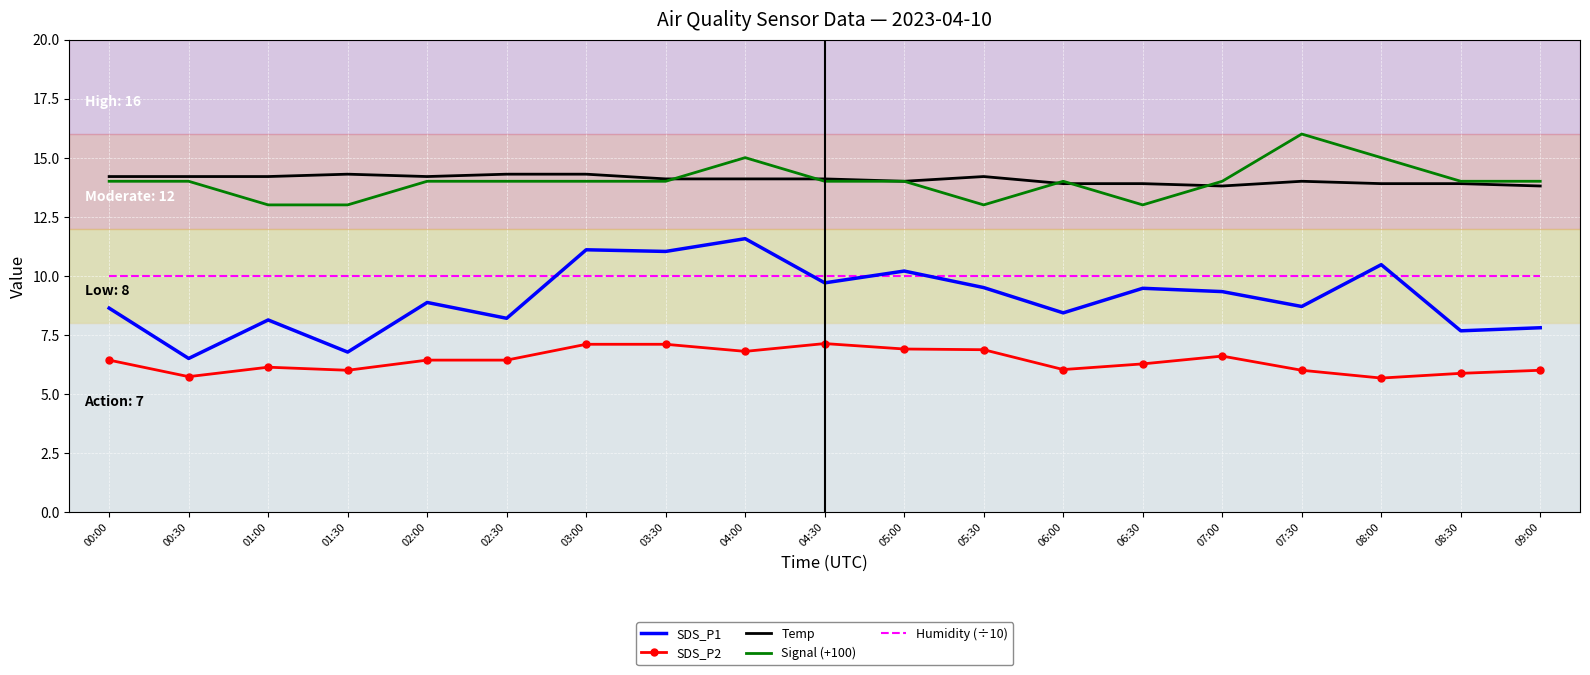

Rank the series by their maximum value, from lowest to highest.

SDS_P2, Humidity (÷10), SDS_P1, Temp, Signal (+100)